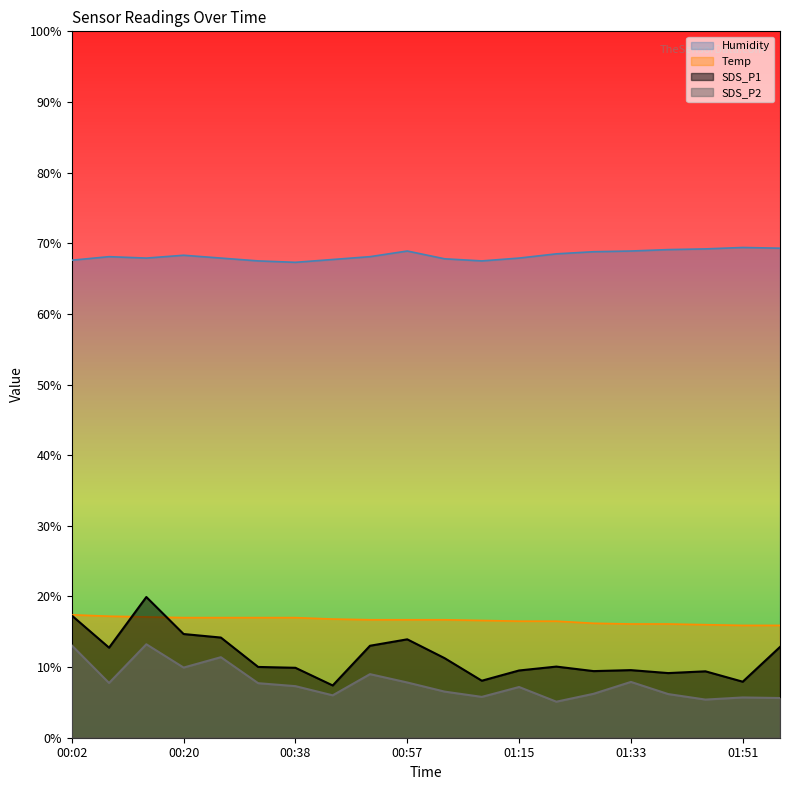

What is the label of the 7th point from the right?

01:21